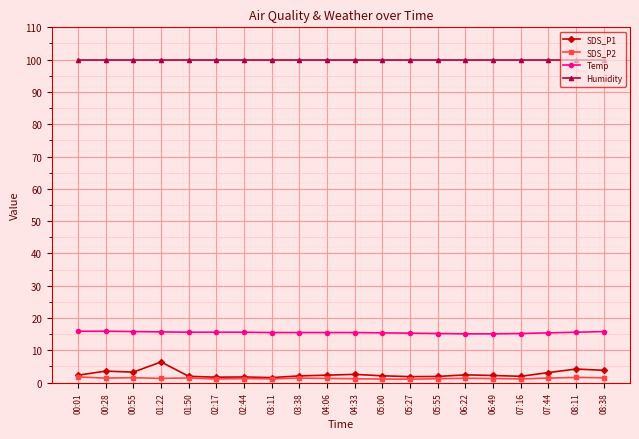

At how many categories does at least one series exceed 32?

20